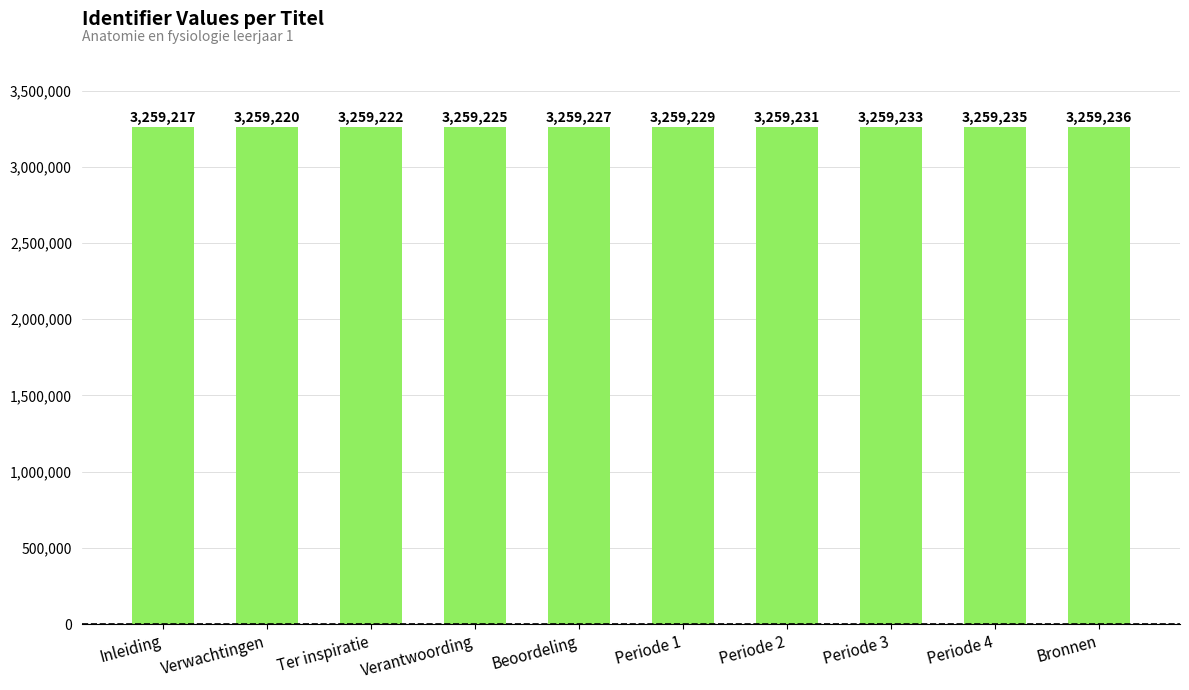

What is the sum of all values?

32592275